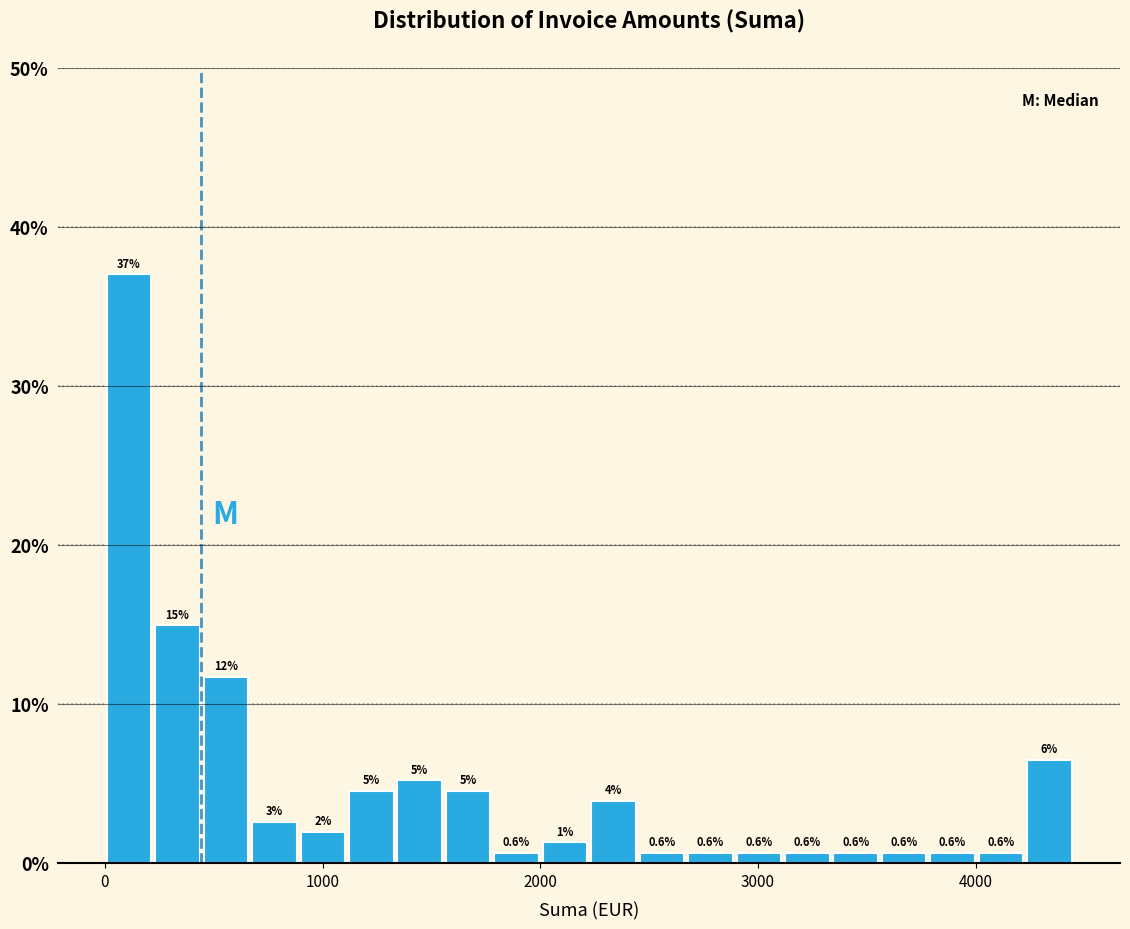

Around what value on the x-axis is the tallest bar? Give the approximate position of its centre, as read against the axis.

100